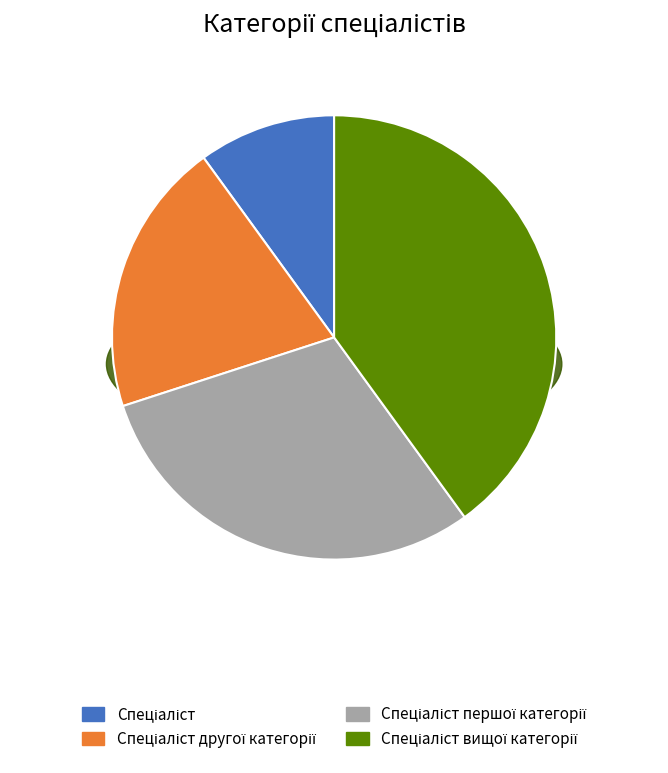

What percentage is the Спеціаліст другої категорії slice, to the nearest percent?

20%